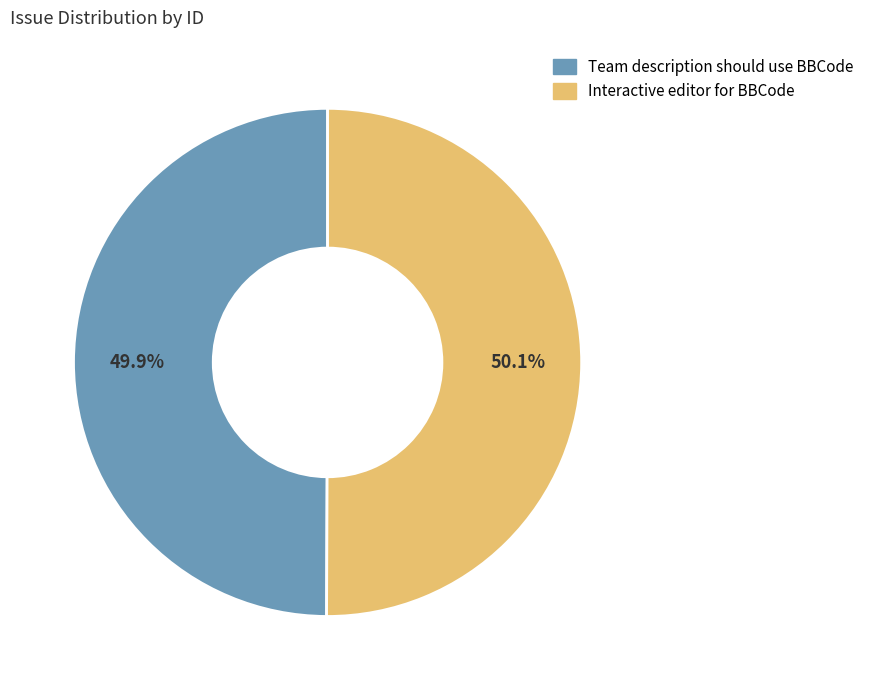

What portion of the pie excludes Interactive editor for BBCode?

49.9%